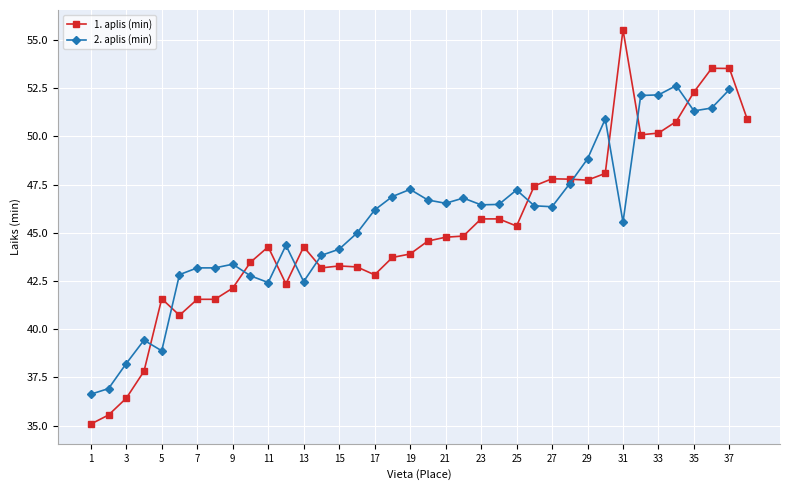

What is the change in value from 7 to 14?

+1.6